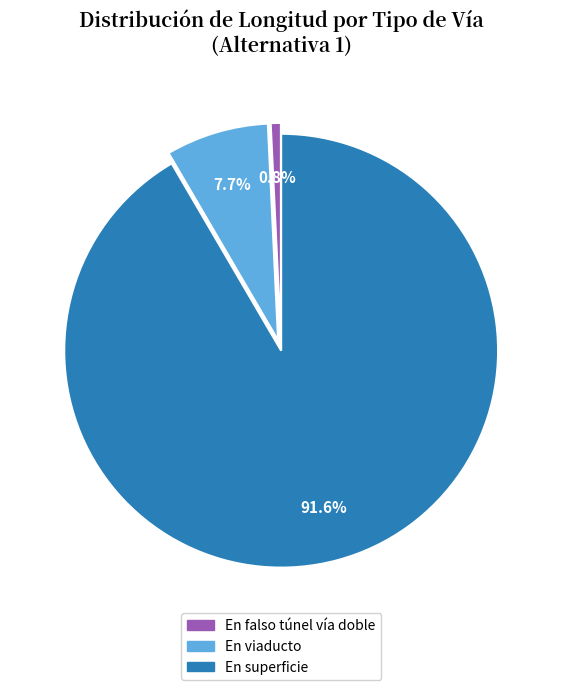

To the nearest percent, what percentage of the pie is En superficie?

92%